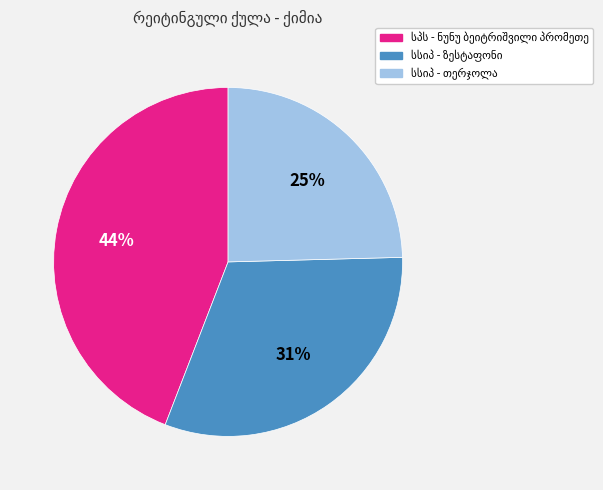

Is there a majority slice in this chart?

No